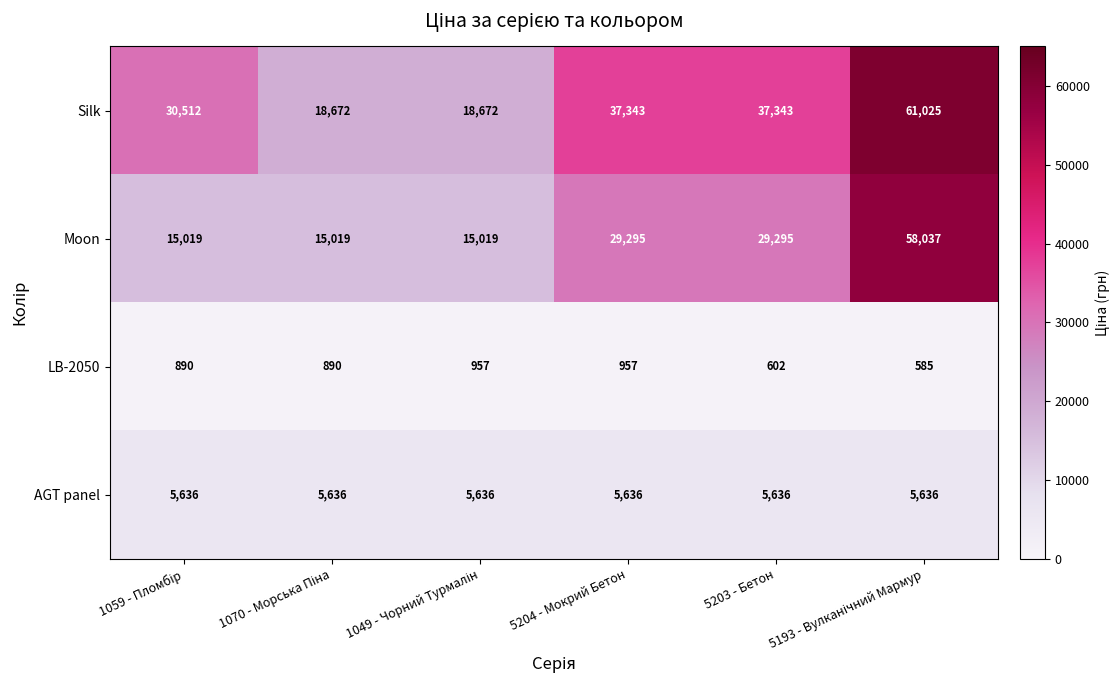

Which series has the largest total across all categories?

Silk